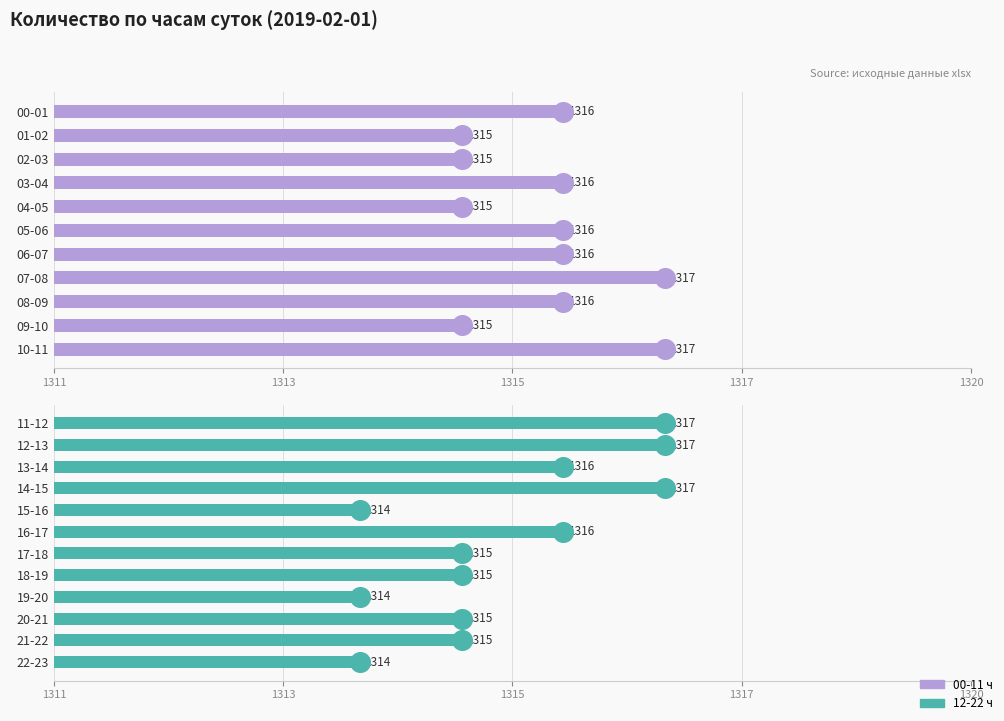

Approximately how many times larger is the value at 11-12 compared to 15-16?

1.0